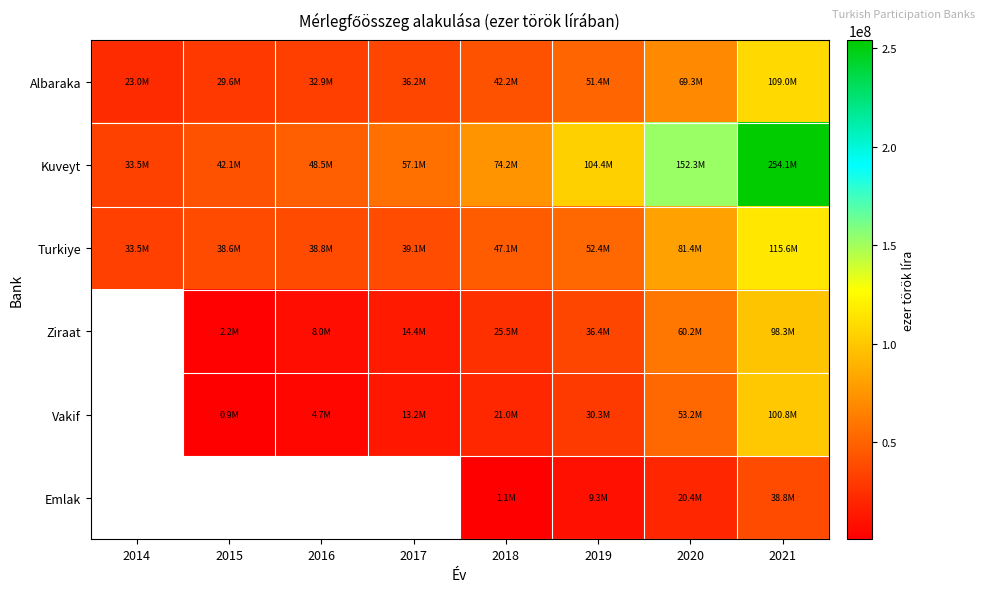

What is the total value across all series at 2021?

716496224.0